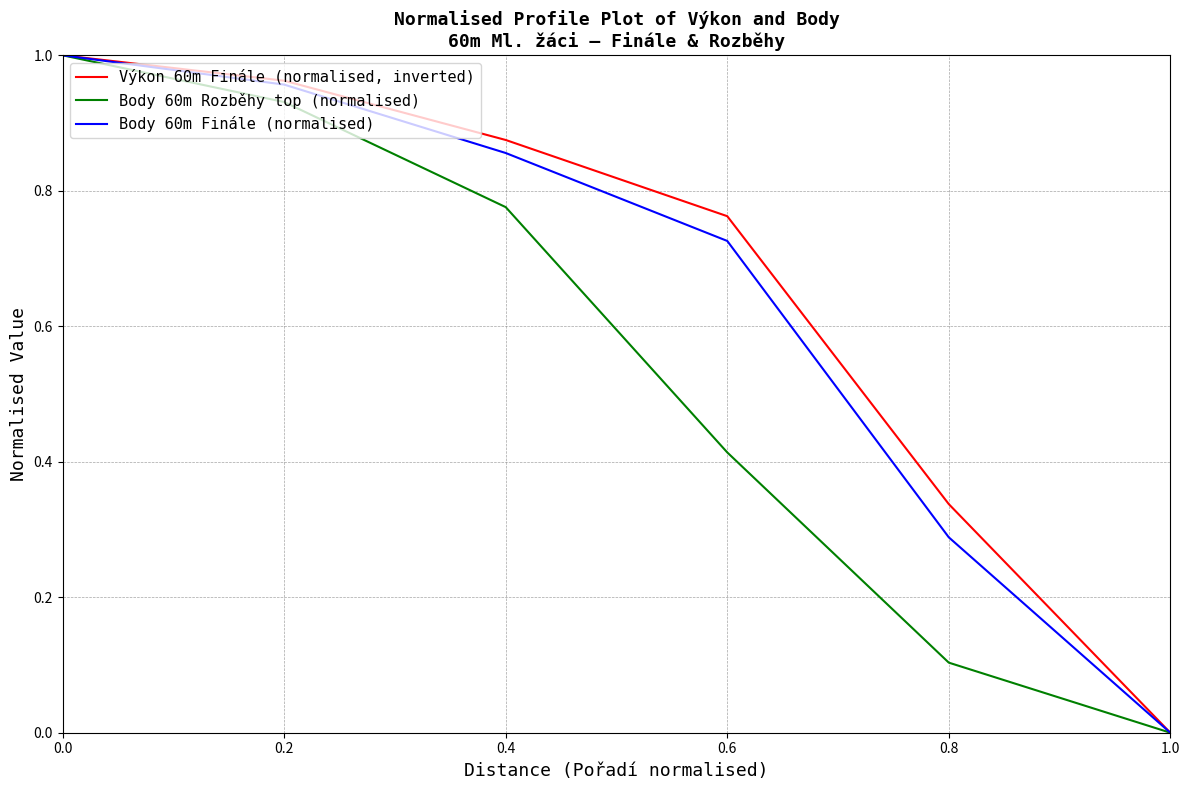

What is the total value across all series at 0.4?

2.5